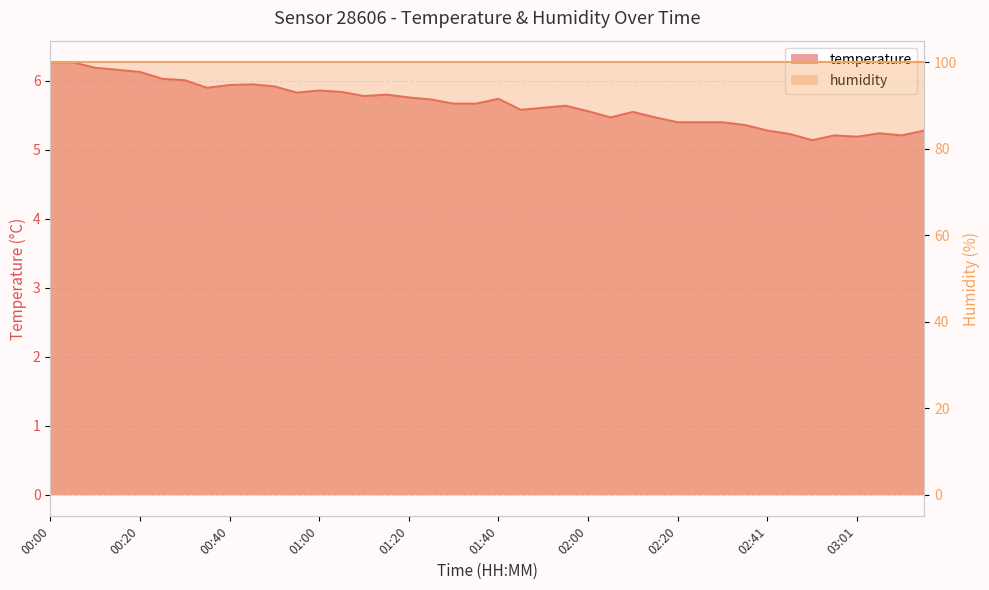

Reading left to right, extract all data points from this chart.

6.3	6.3	6.2	6.2	6.1	6.0	6.0	5.9	5.9	6.0	5.9	5.8	5.9	5.8	5.8	5.8	5.8	5.7	5.7	5.7	5.7	5.6	5.6	5.6	5.6	5.5	5.5	5.5	5.4	5.4	5.4	5.4	5.3	5.2	5.1	5.2	5.2	5.2	5.2	5.3